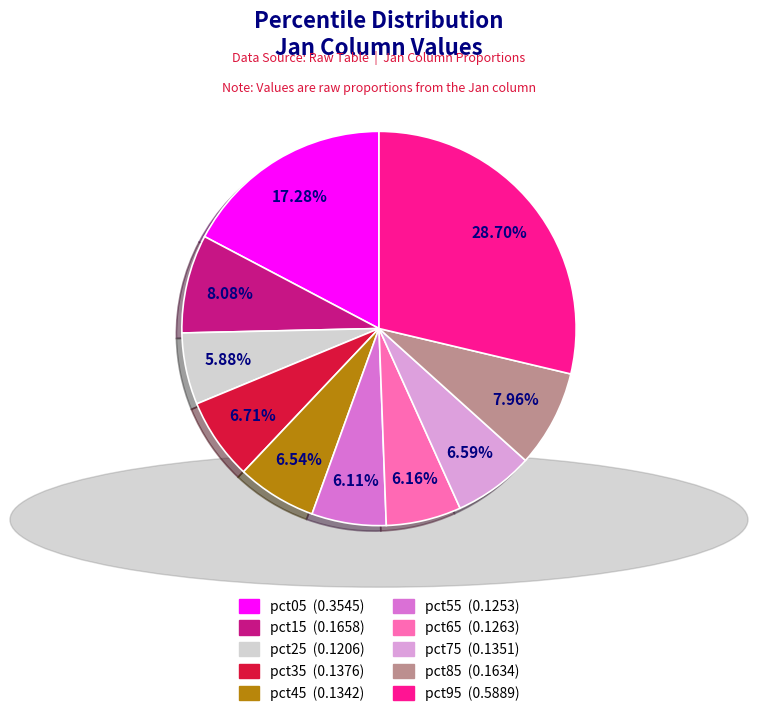

Combined, do pct95 and pct25 account for over 50%?

No